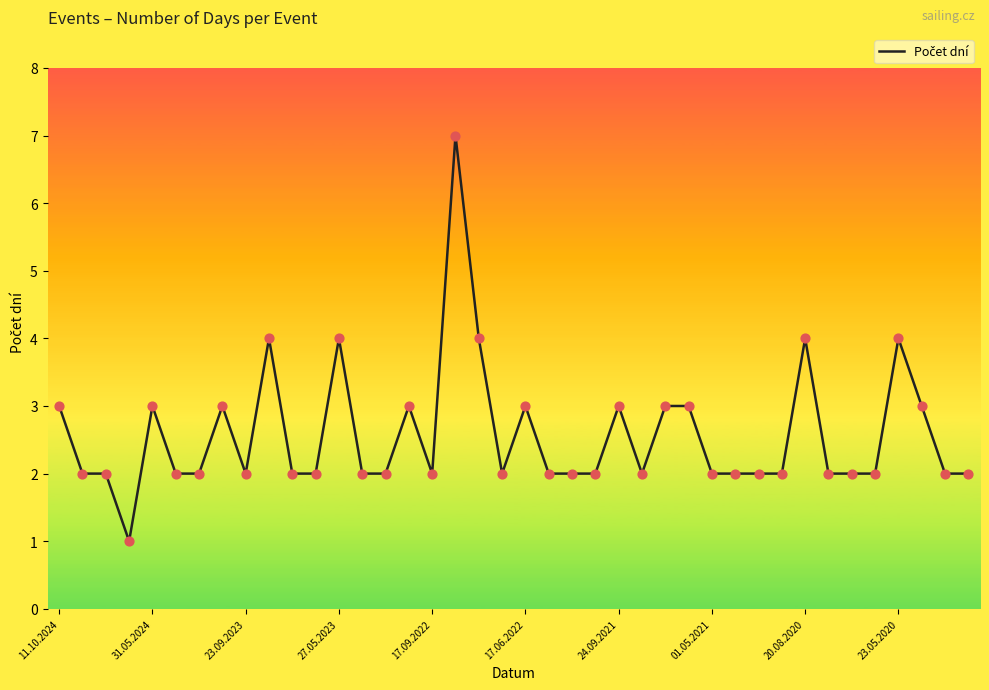

What is the difference between the maximum and minimum values?

6